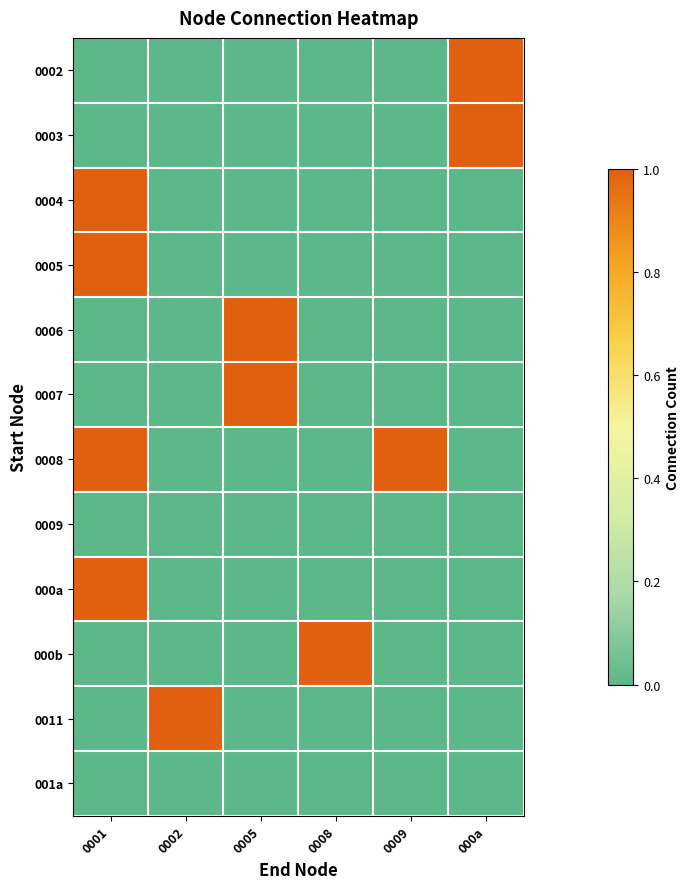

List the series in order of their peak value, lowest first.

0009, 001a, 0002, 0003, 0004, 0005, 0006, 0007, 0008, 000a, 000b, 0011